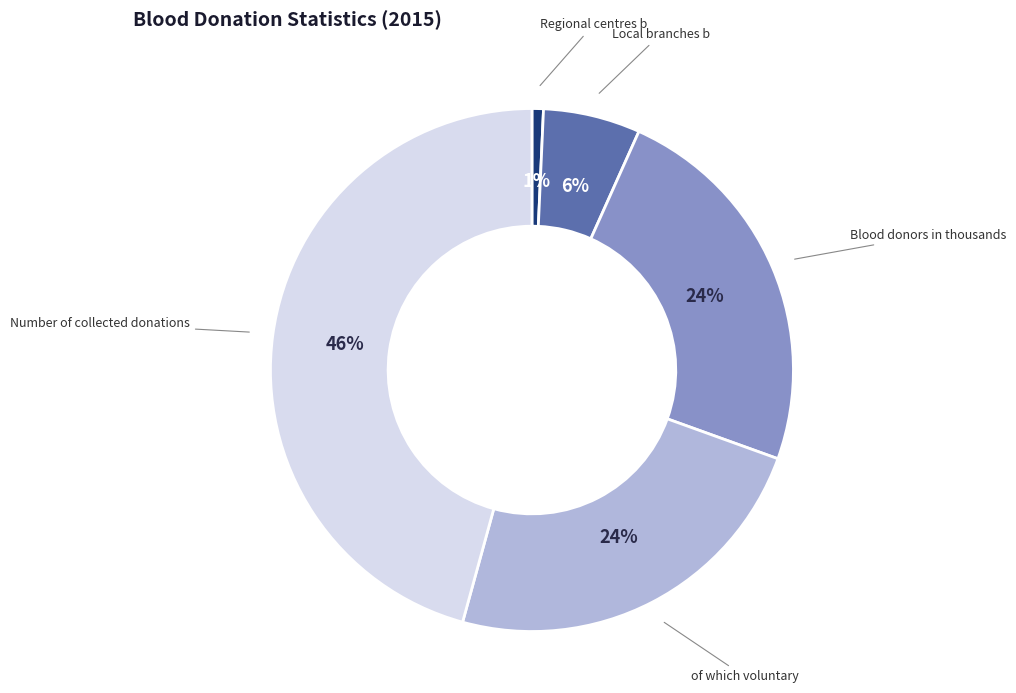

Does of which voluntary account for over 50% of the chart?

No